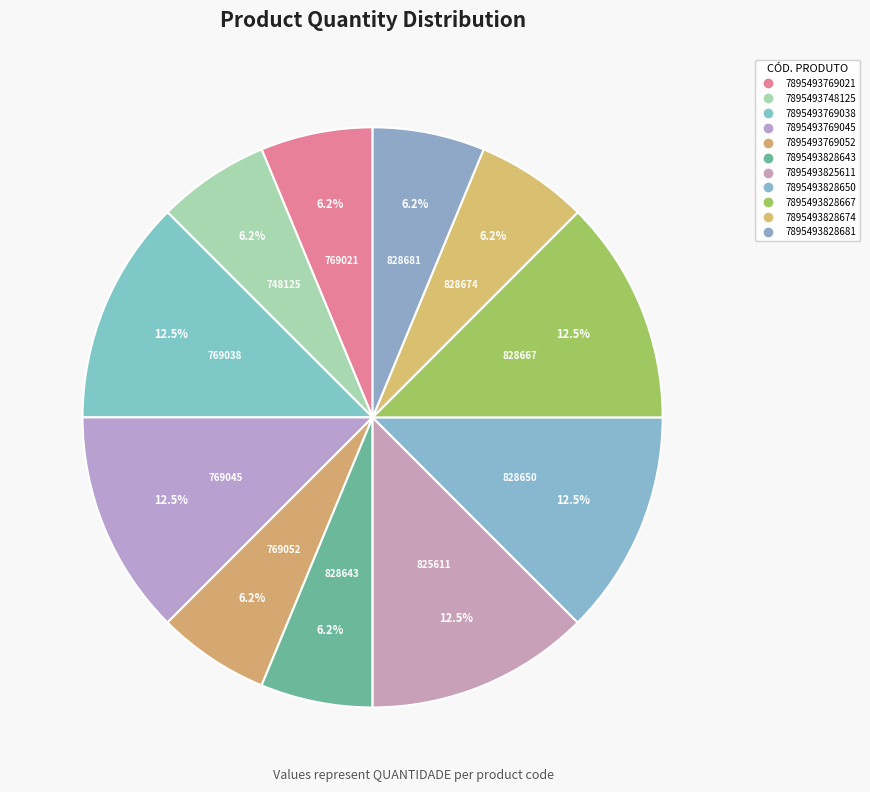

Rank the categories by value from highest to lowest.

7895493769038, 7895493769045, 7895493825611, 7895493828650, 7895493828667, 7895493769021, 7895493748125, 7895493769052, 7895493828643, 7895493828674, 7895493828681